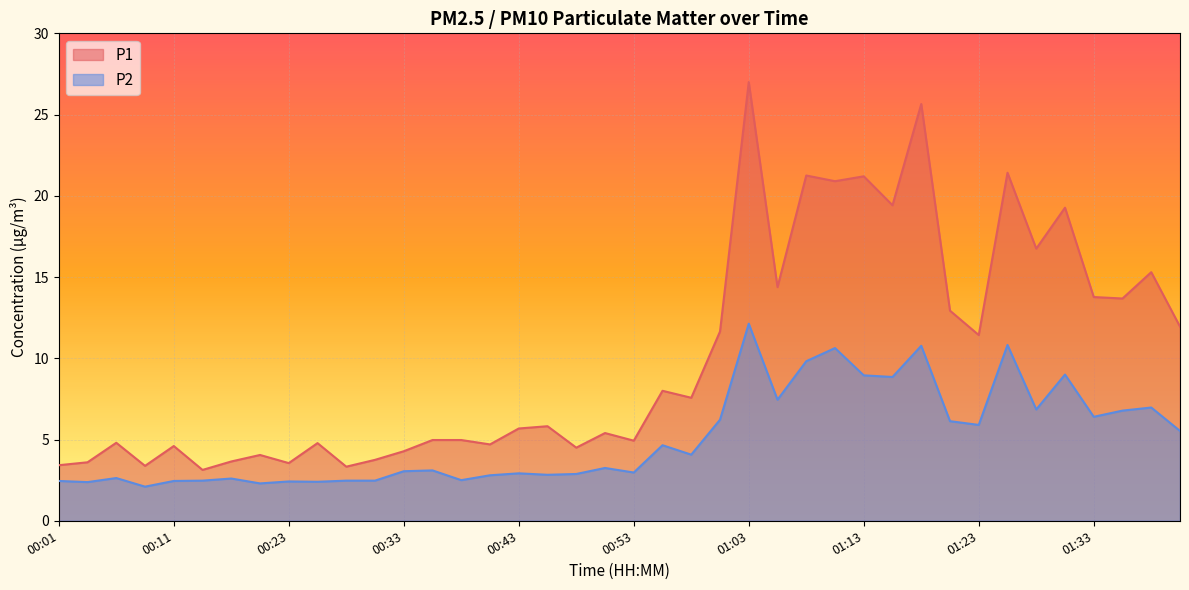

Reading right to left, transcribe all the data shown in this chart.

P1: 11.9	15.3	13.7	13.8	19.3	16.8	21.4	11.4	12.9	25.6	19.4	21.2	20.9	21.2	14.4	27.0	11.7	7.6	8.0	4.9	5.4	4.5	5.8	5.7	4.7	5.0	5.0	4.3	3.8	3.3	4.8	3.5	4.0	3.6	3.1	4.6	3.4	4.8	3.6	3.4
P2: 5.5	7.0	6.8	6.4	9.0	6.8	10.8	5.9	6.1	10.8	8.8	8.9	10.6	9.8	7.5	12.1	6.2	4.1	4.7	3.0	3.2	2.9	2.8	2.9	2.8	2.5	3.1	3.0	2.5	2.5	2.4	2.4	2.3	2.6	2.5	2.5	2.1	2.6	2.4	2.5